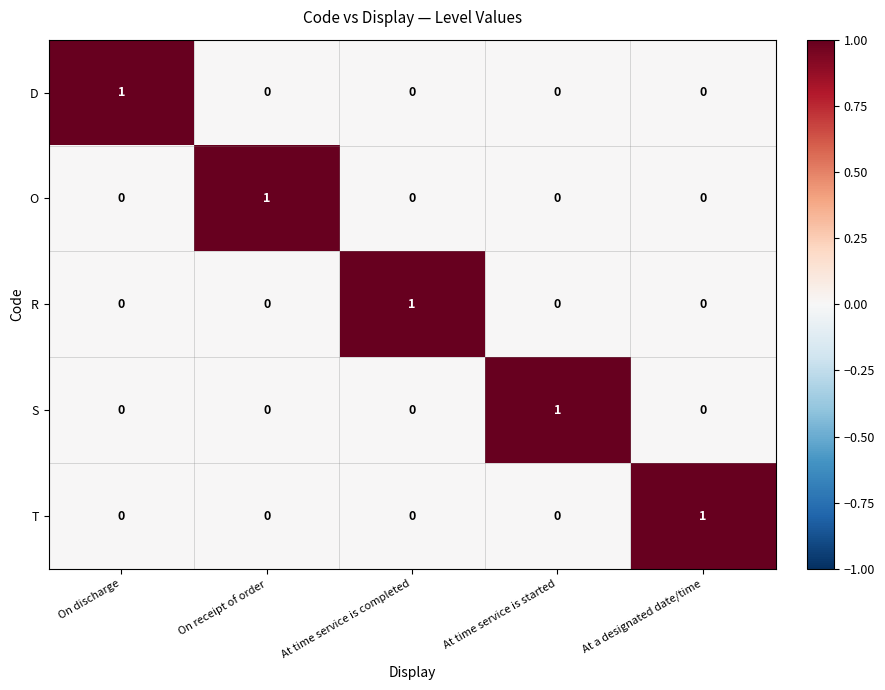

What is the difference between the highest and lowest values at On discharge?

1